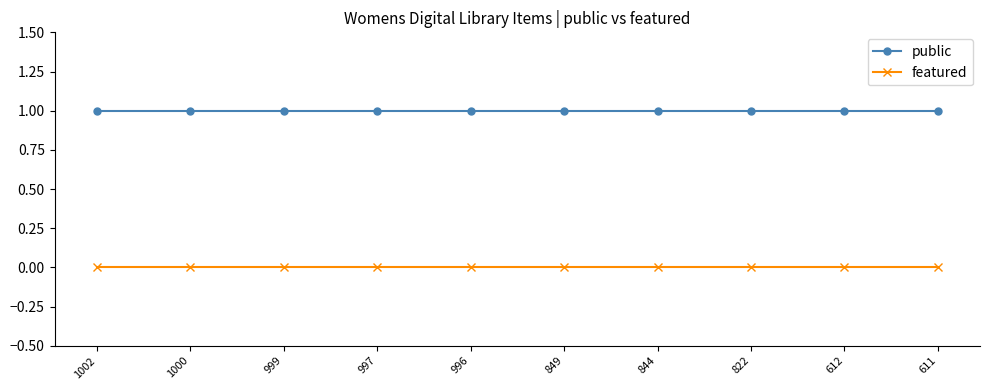

What is the difference between the highest and lowest values at 997?

1